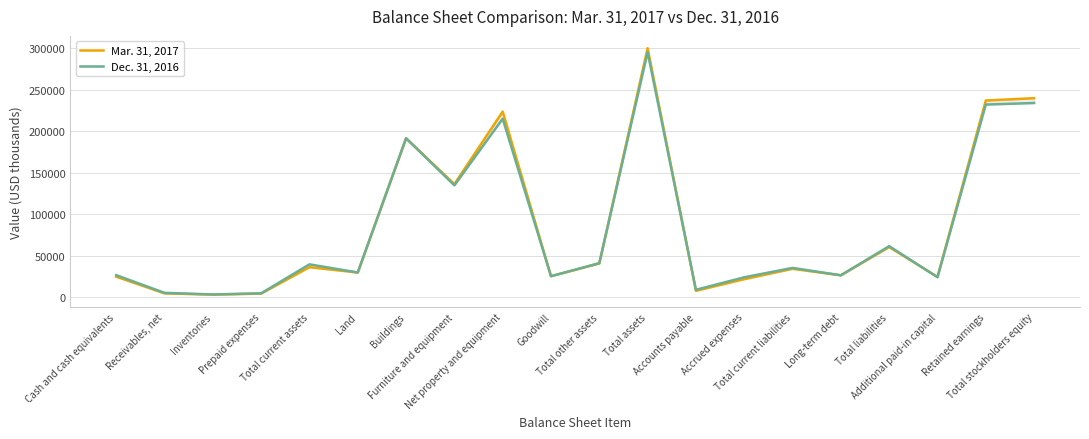

What are all the series names shown in the legend?

Mar. 31, 2017, Dec. 31, 2016